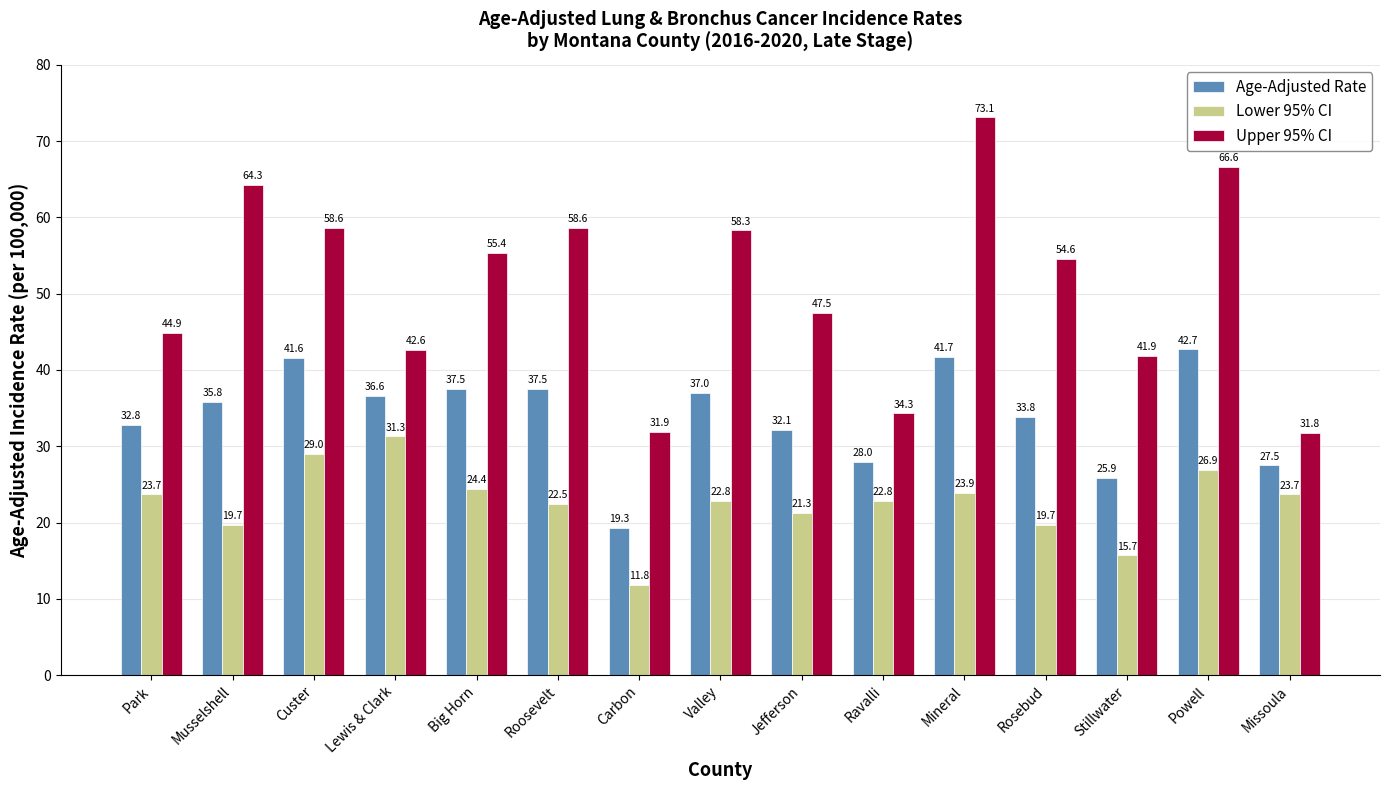

What is the difference between the maximum and minimum values in the Upper 95% CI series?

41.3